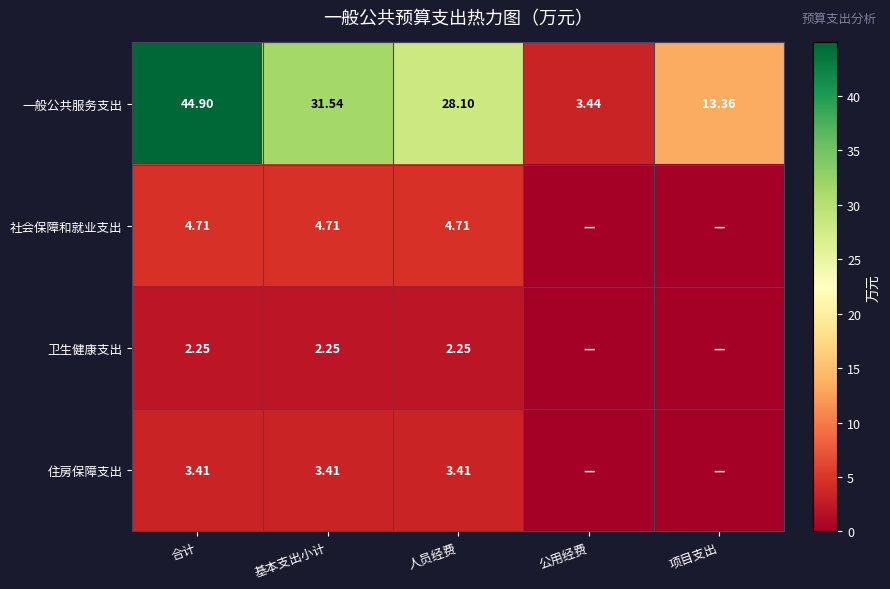

How many values in the 一般公共服务支出 series exceed 28?

3